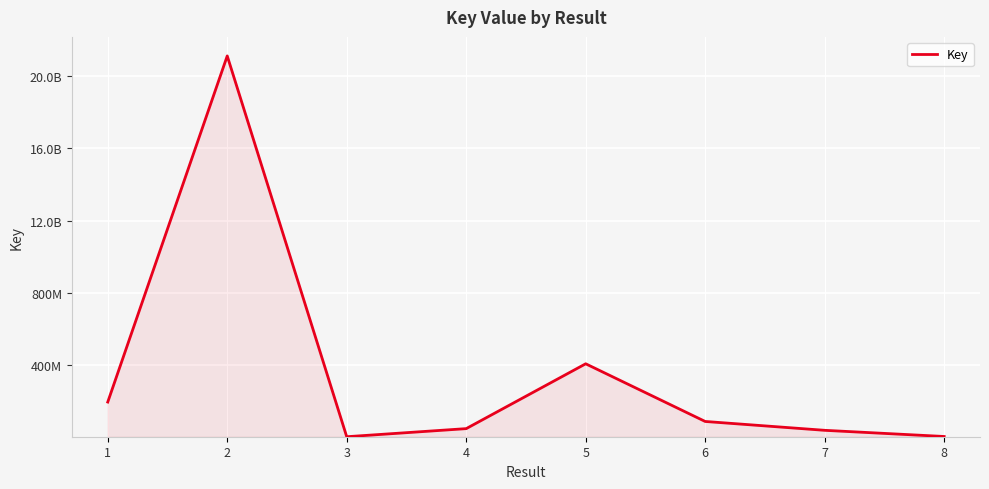

Reading left to right, what are all the values shown in this chart?

192697030	2113110315	335681	45225342	404999352	84995459	35867669	1618410